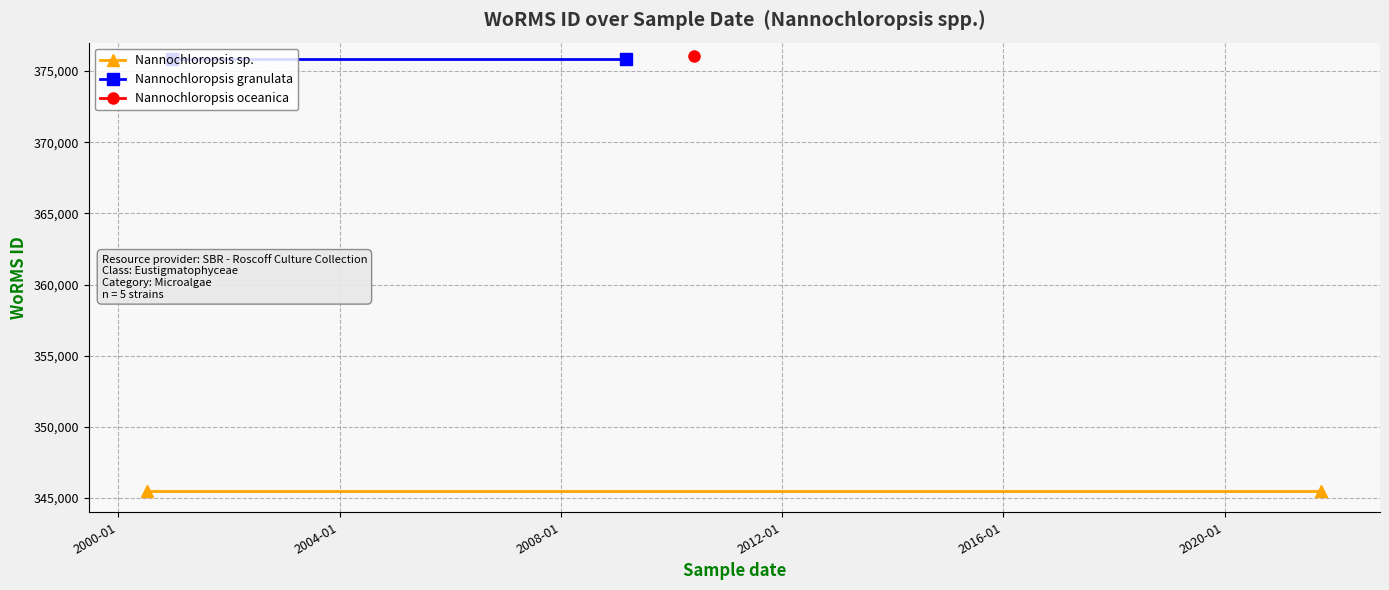

At 2000-01, list the series in order from smallest to largest.

Nannochloropsis sp., Nannochloropsis granulata